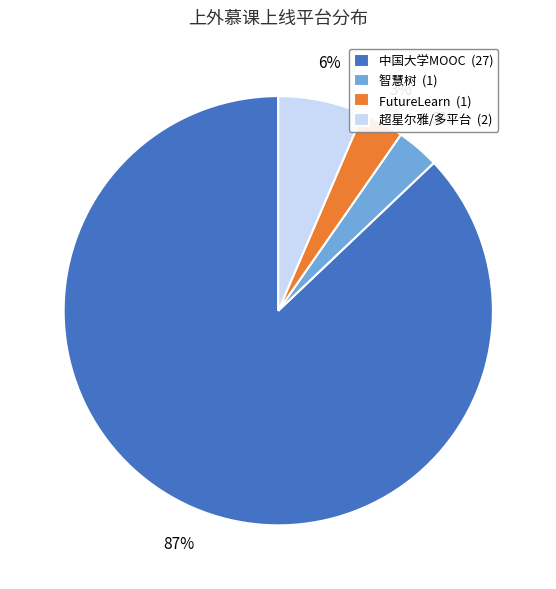

Combined, do FutureLearn (1) and 智慧树 (1) account for over 50%?

No